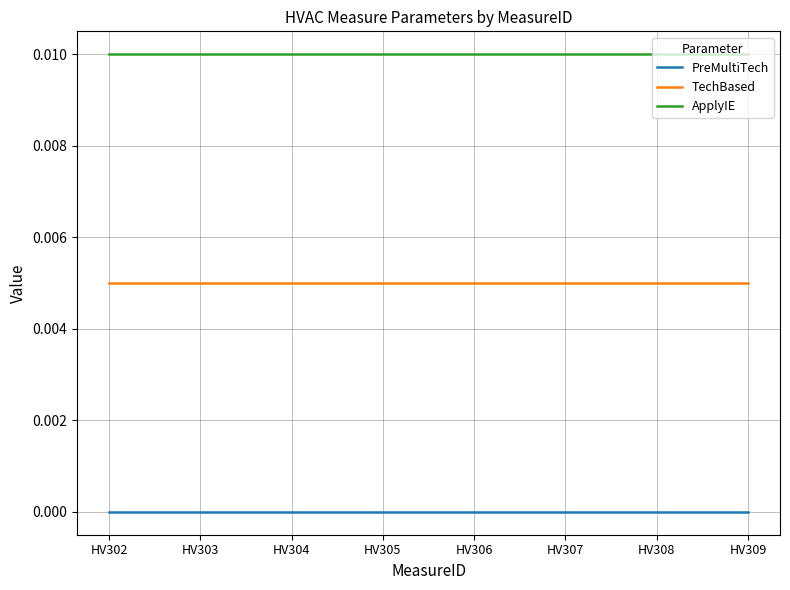

Does the chart display data point markers on the line(s)?

No